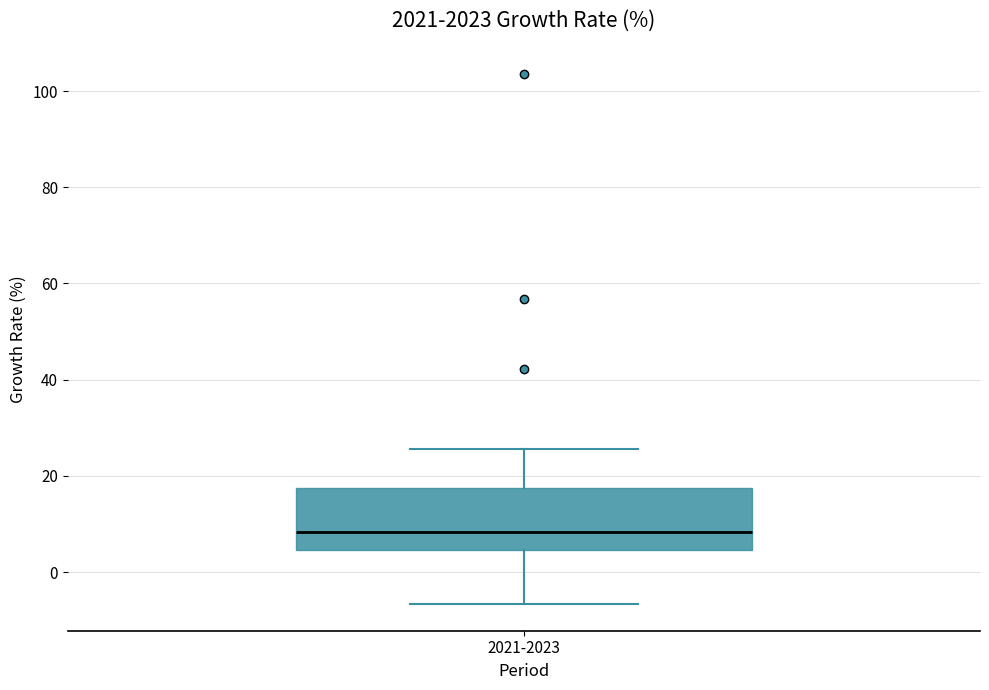

Where does the lower whisker of the box for 2021-2023 end on the y-axis? The values are not printed on the chart, so give them approximately, as read against the axis.

-6